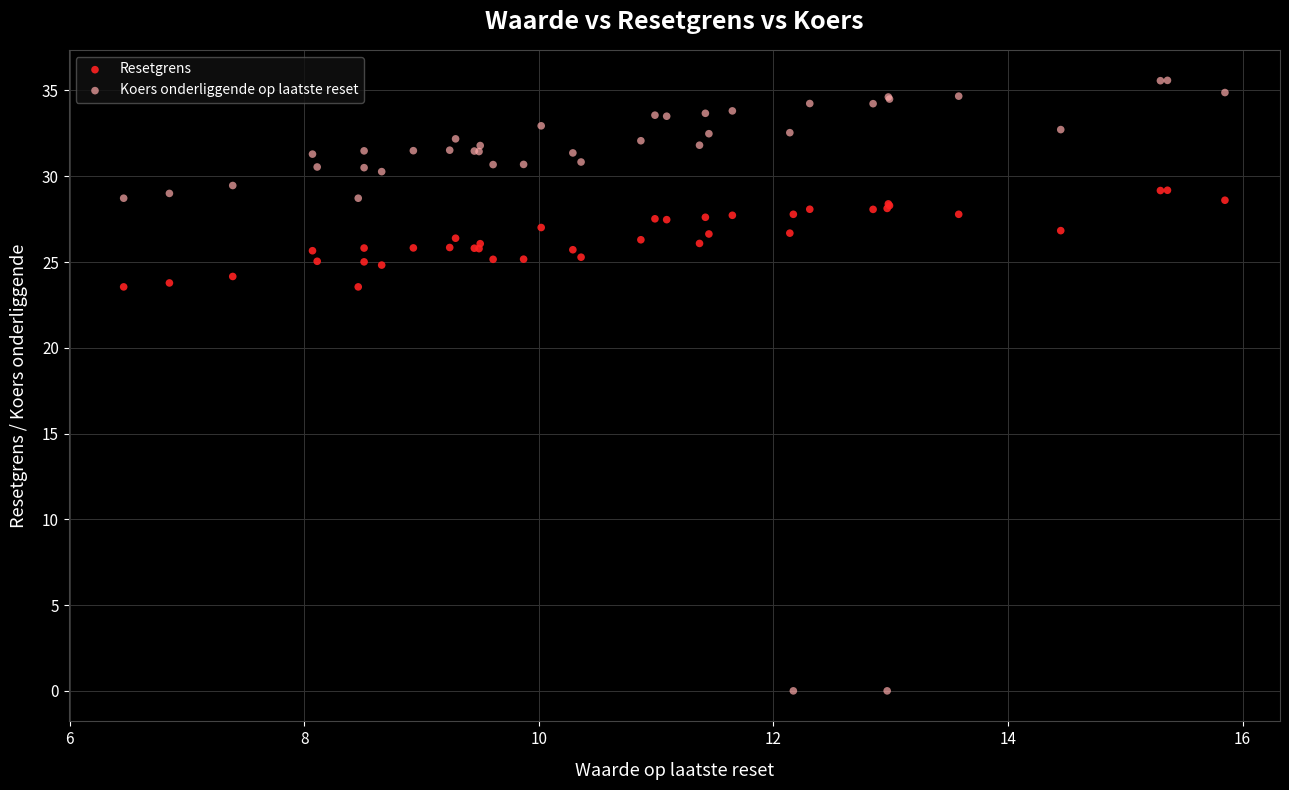

Which series contains the lowest Y value?

Koers onderliggende op laatste reset